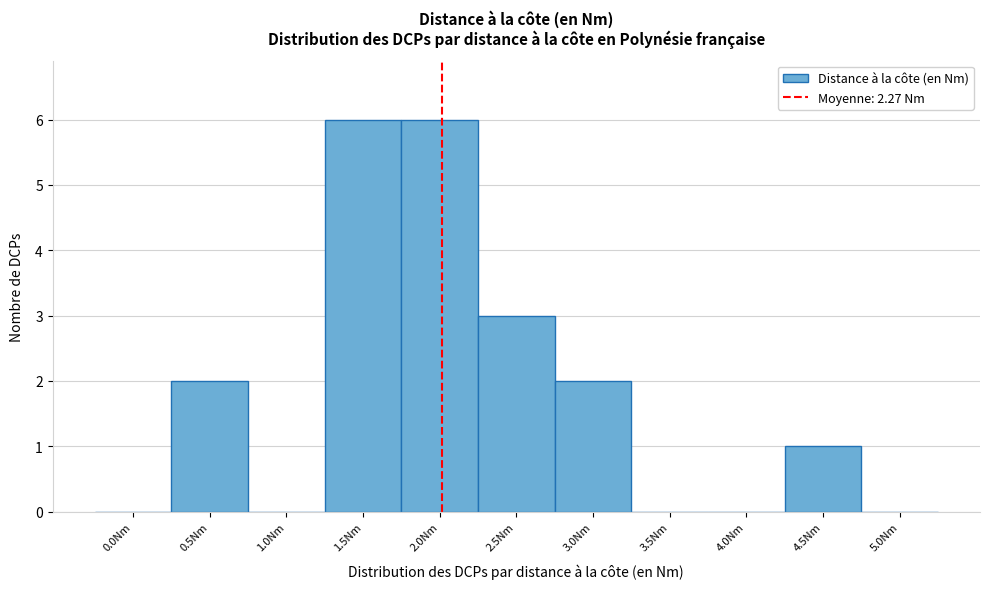

Reading left to right, transcribe all the data shown in this chart.

0.0Nm=0	0.5Nm=2	1.0Nm=0	1.5Nm=6	2.0Nm=6	2.5Nm=3	3.0Nm=2	3.5Nm=0	4.0Nm=0	4.5Nm=1	5.0Nm=0